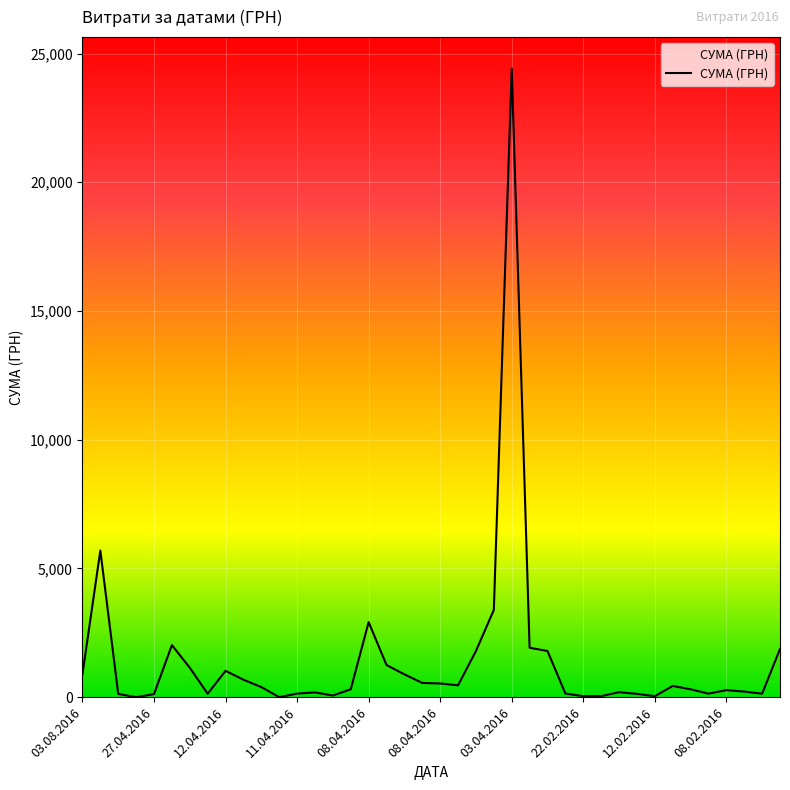

What is the sum of all values?

56759.6